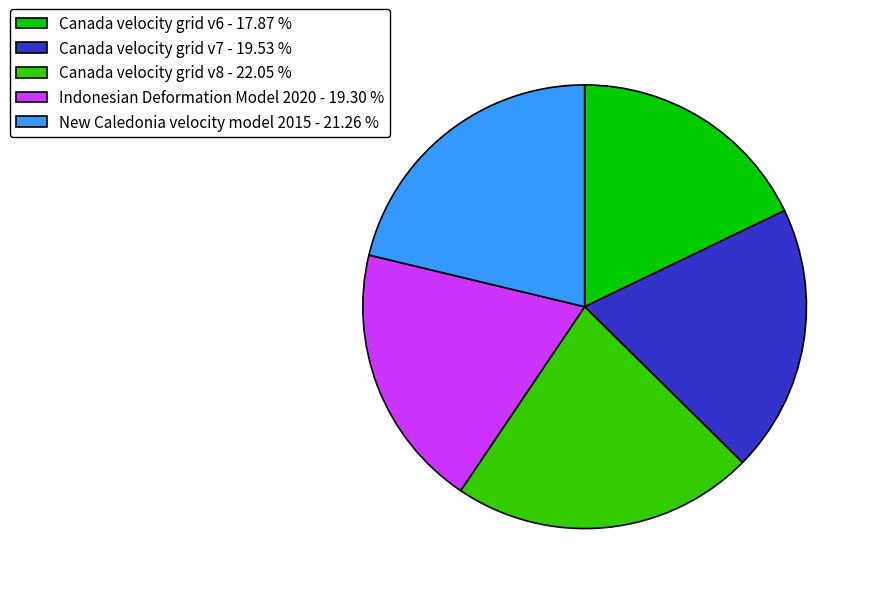

Which category has the biggest portion of the pie?

Canada velocity grid v8